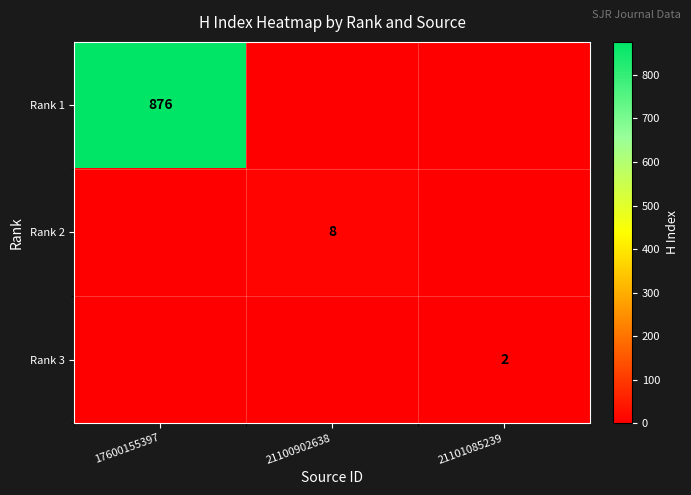

How many data points does each series have?

3